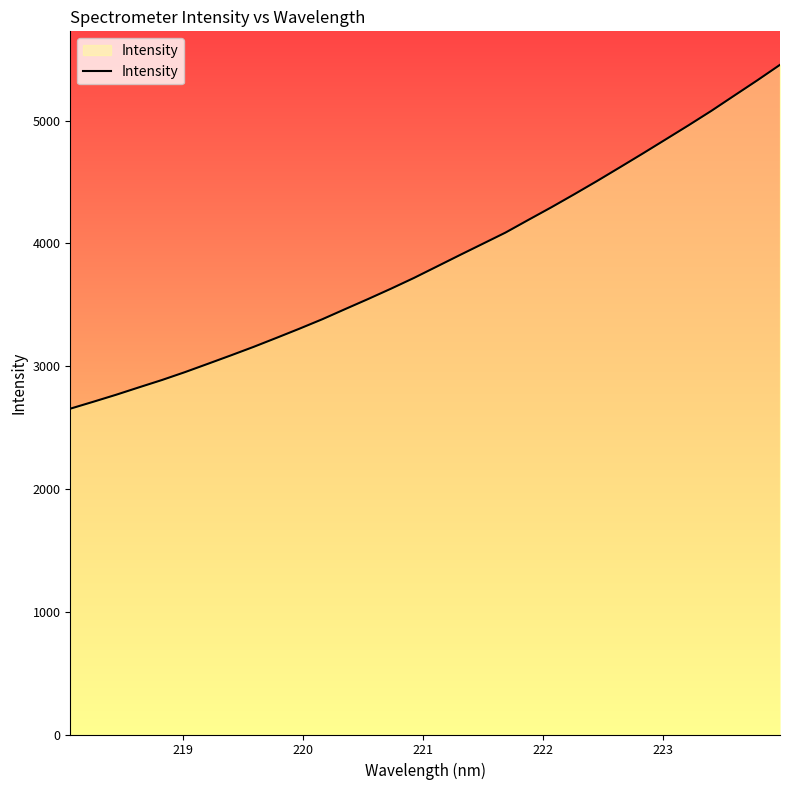

What is the maximum value shown in the chart?

5455.6